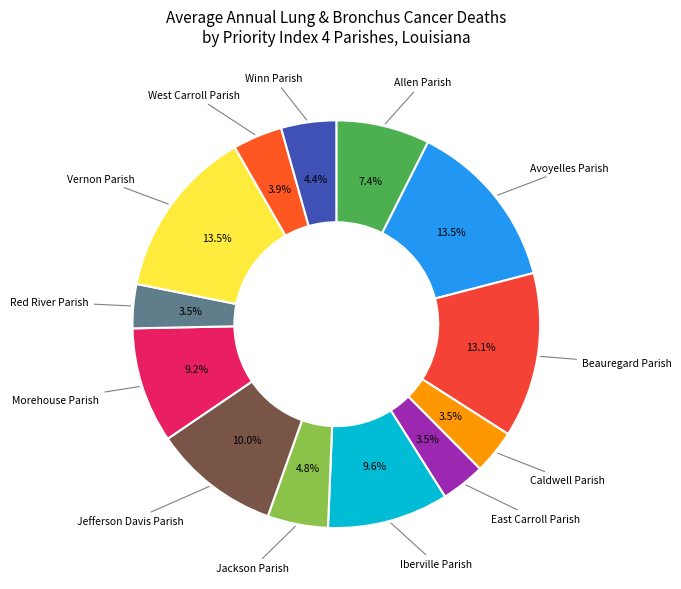

Count the number of slices in the pie.

13